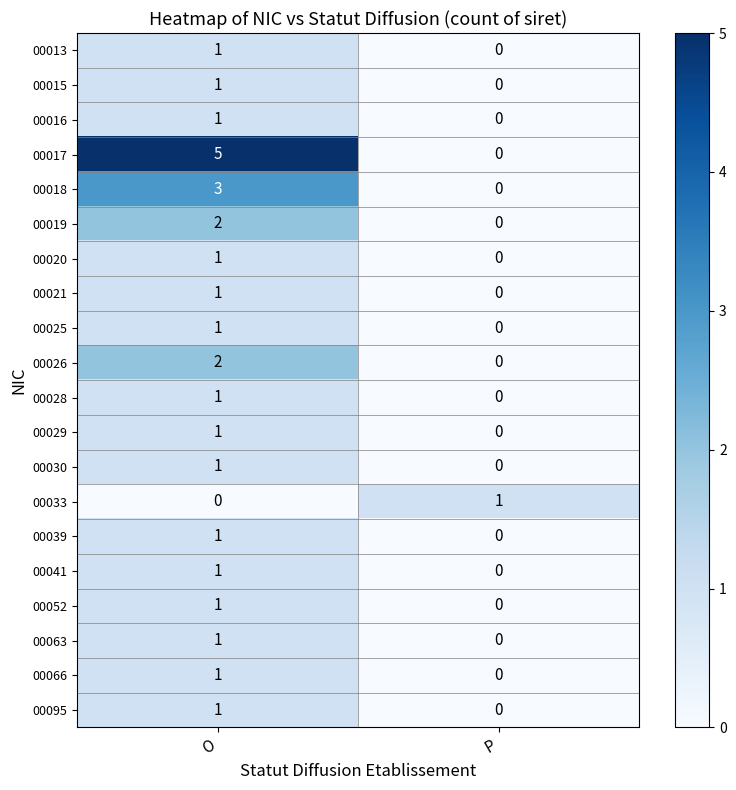

At which label is 00052 closest to 0?

P